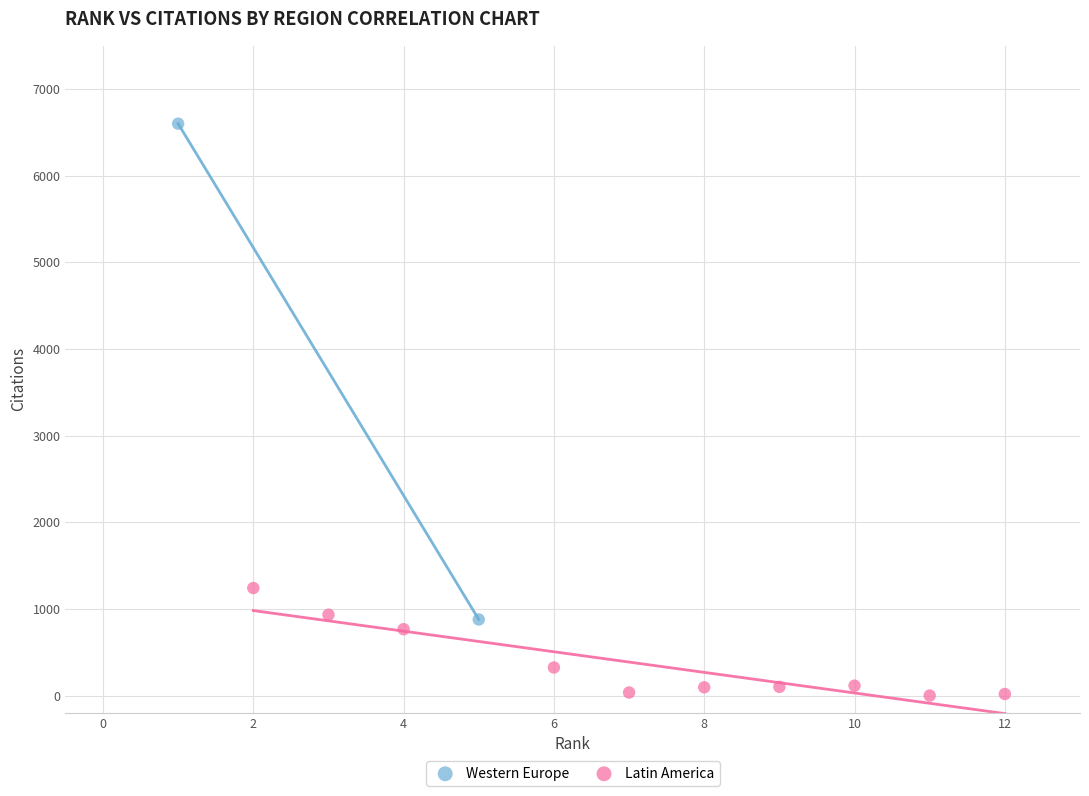

What are all the series names shown in the legend?

Western Europe, Latin America